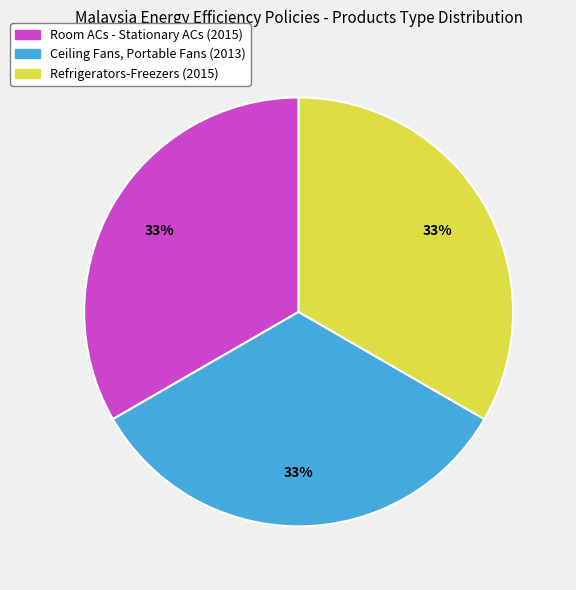

True or false: Ceiling Fans, Portable Fans (2013) accounts for 40% of the total.

False